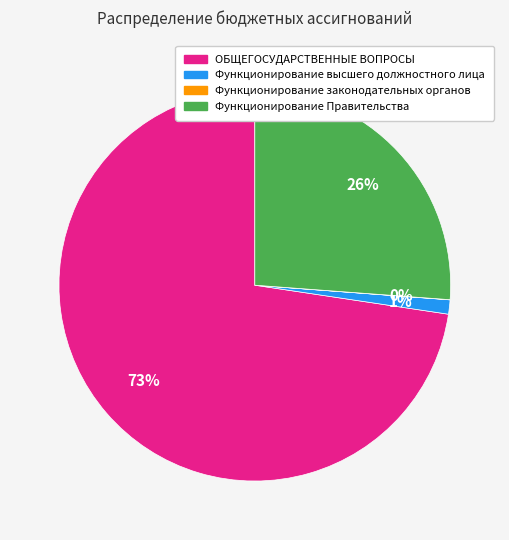

To the nearest percent, what is the difference between the largest and smallest slice percentages?

73%